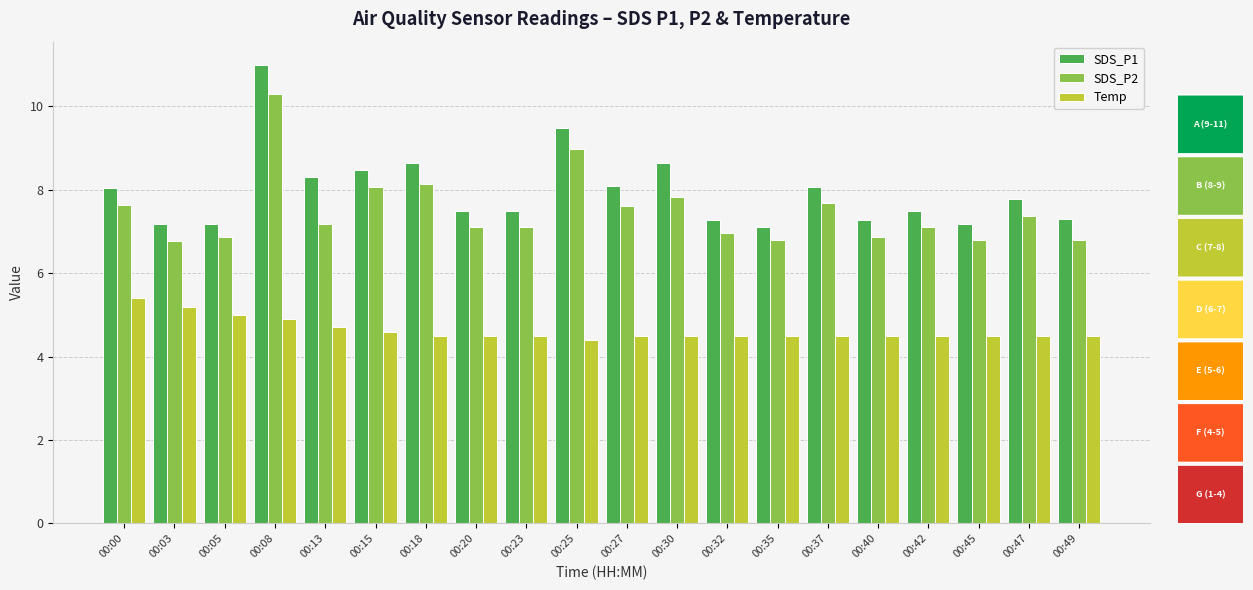

What is the value of the SDS_P1 bar at the 20th from the left?

7.3